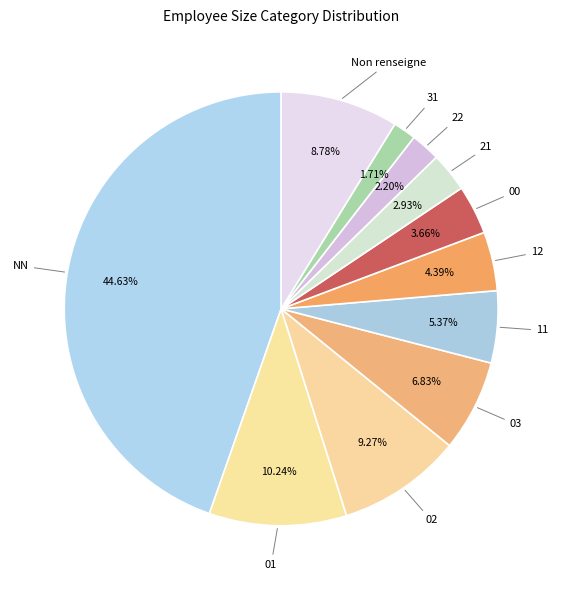

Do 22 and 02 together represent more than half of the pie?

No